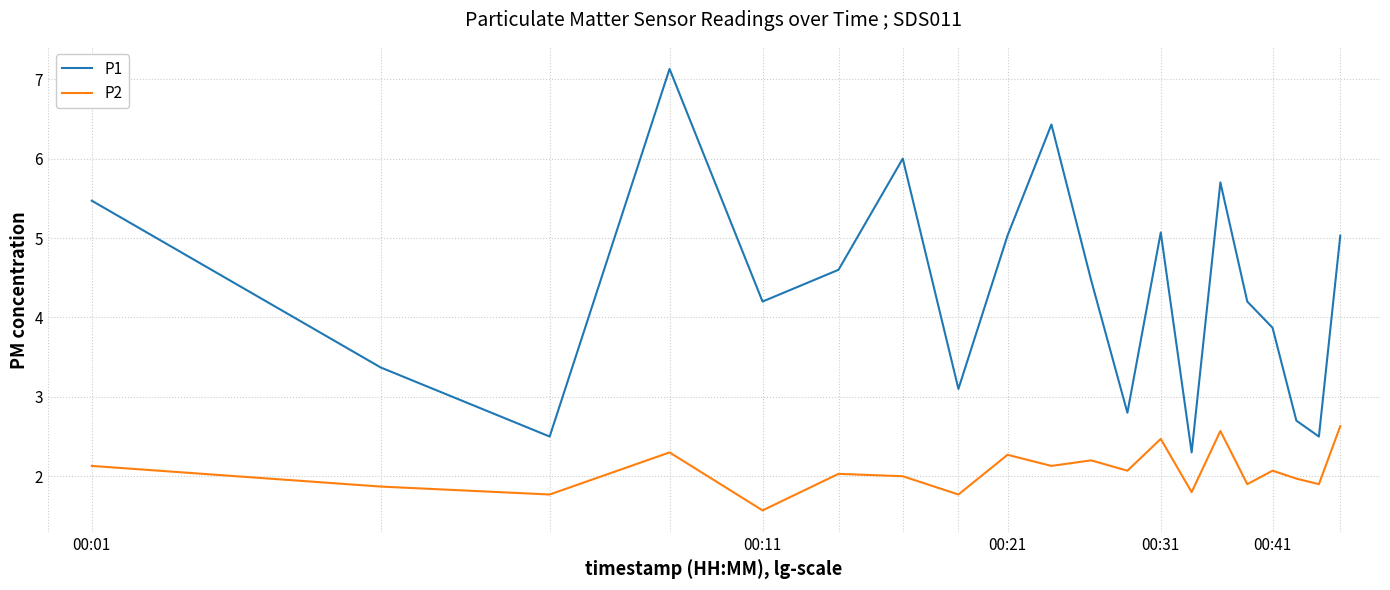

True or false: P1 and P2 intersect in this chart.

False